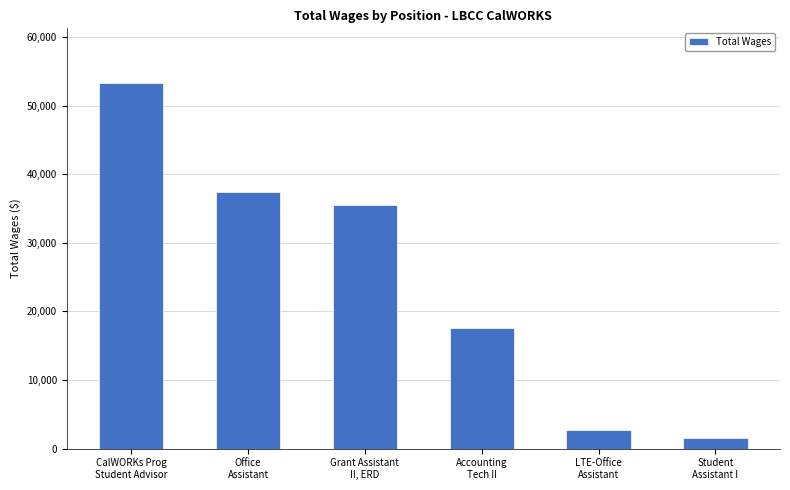

How many bars are there in total?

6